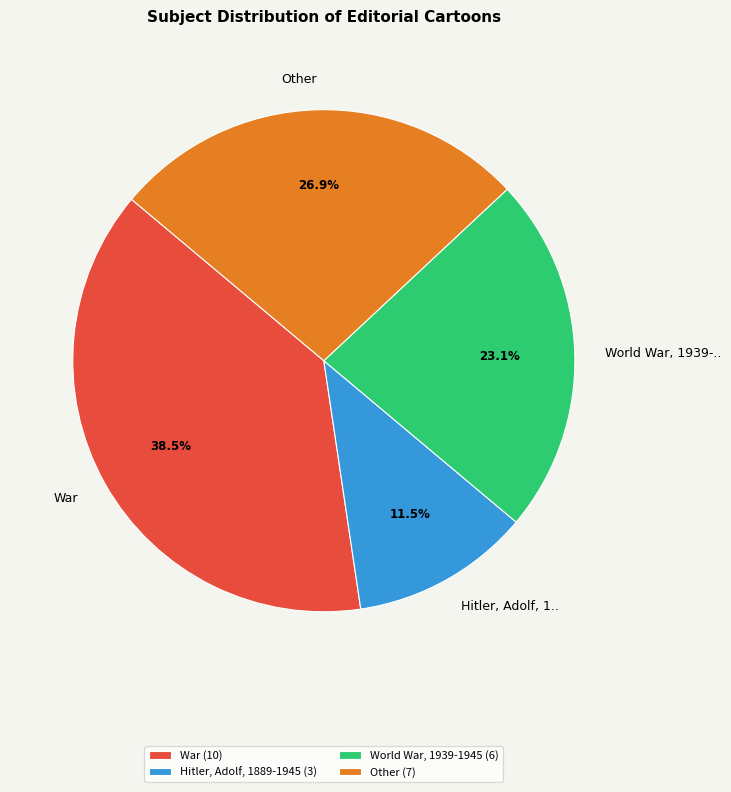

Is there a majority slice in this chart?

No